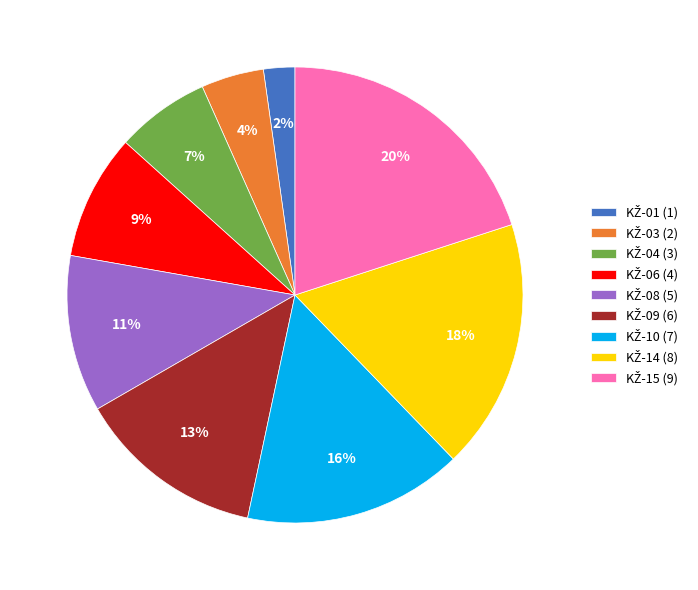

To the nearest percent, what is the difference between the largest and smallest slice percentages?

18%